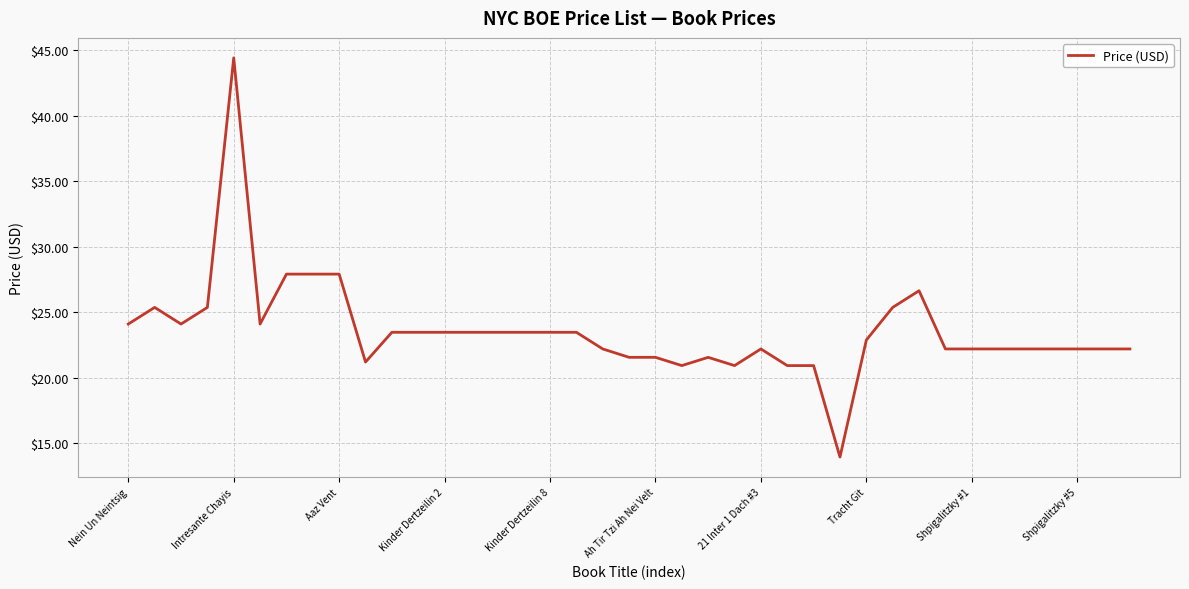

What is the difference between the second highest and minimum values?

14.0